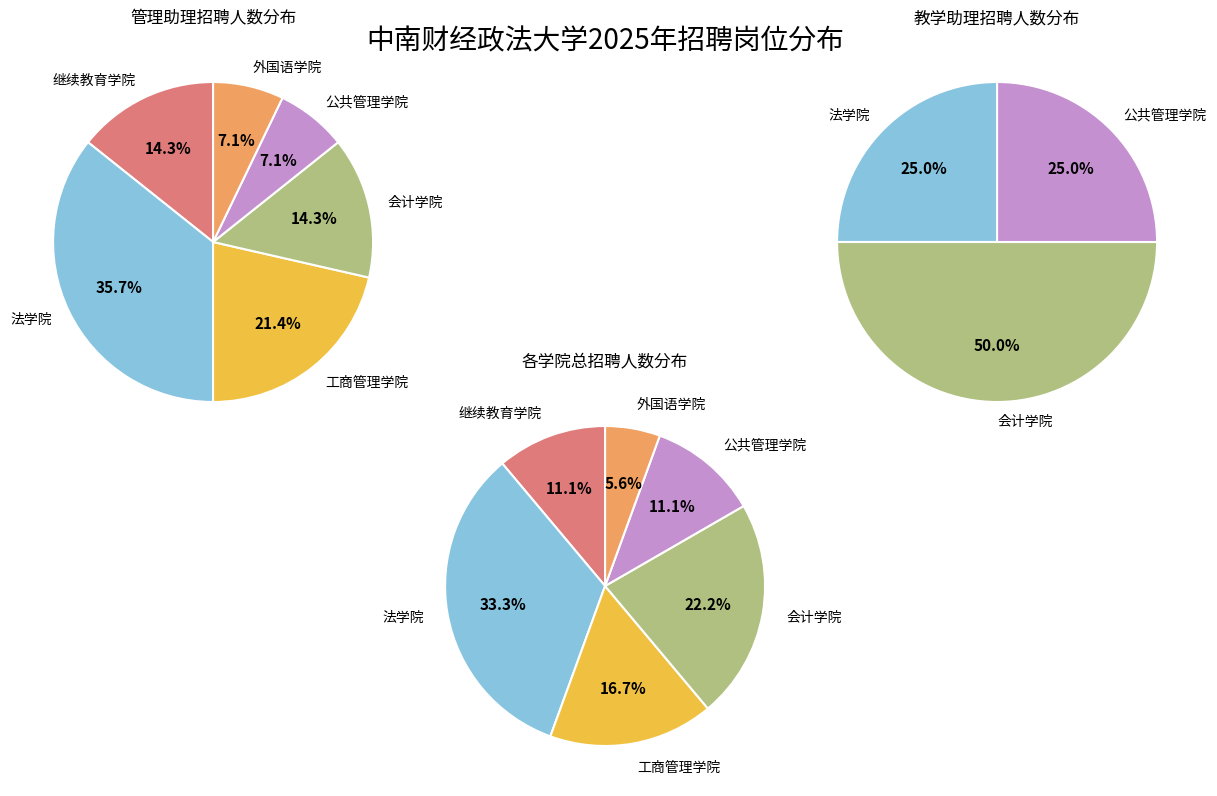

Between 工商管理学院 and 法学院, which is larger?

法学院